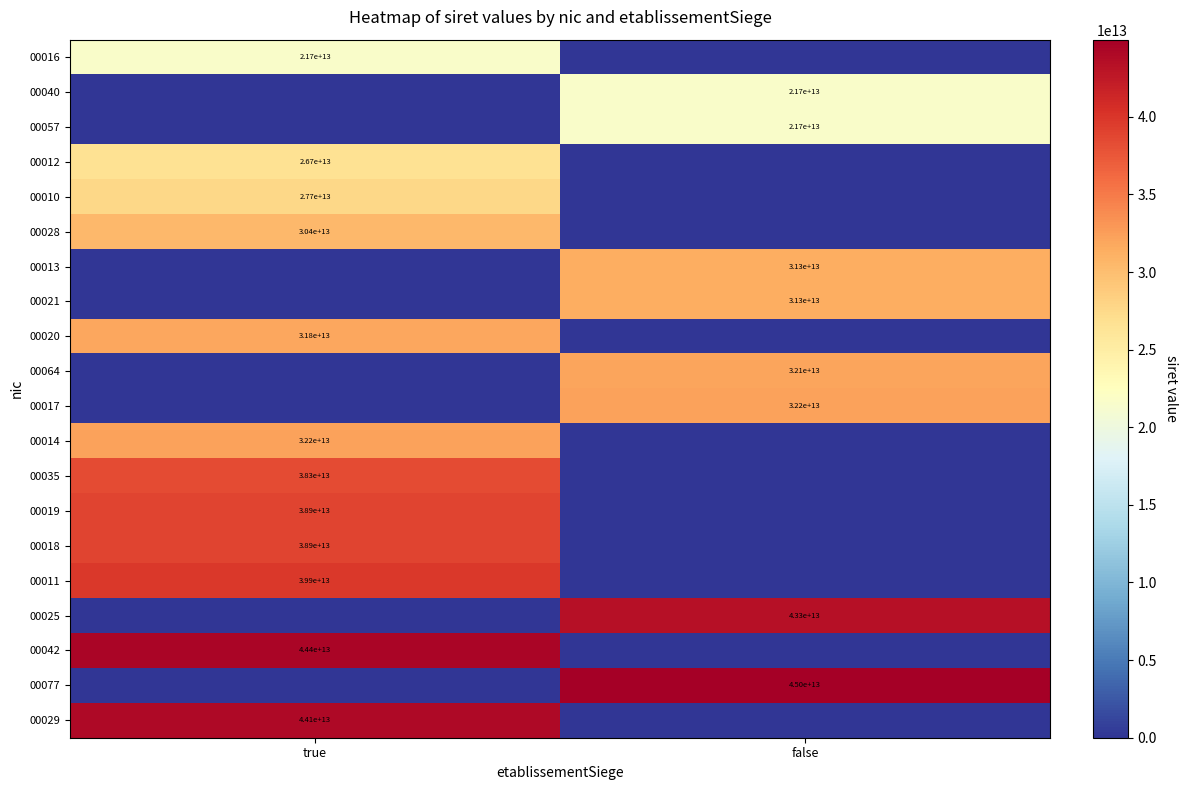

Between false and true, which is larger?

true